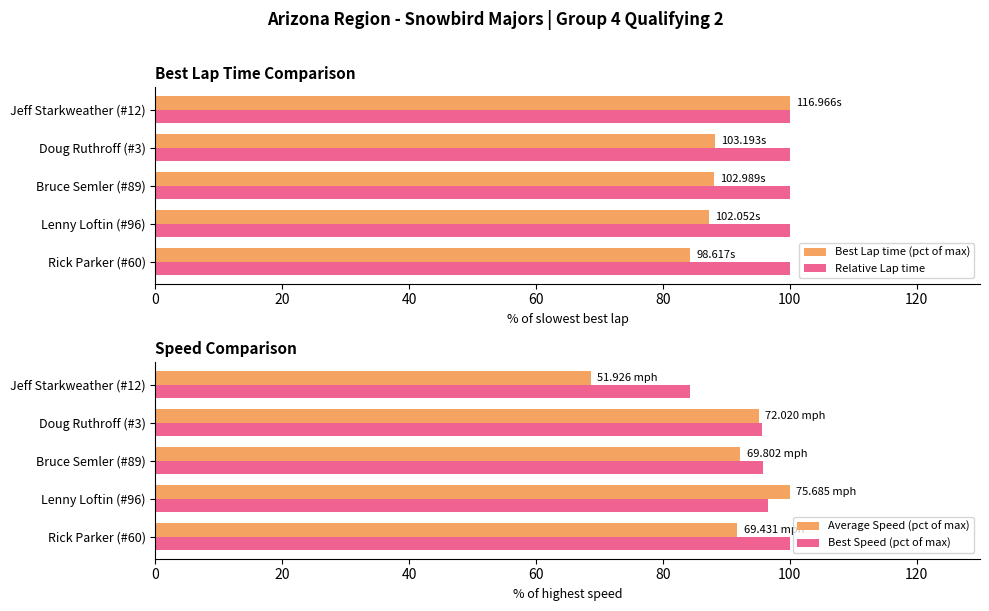

Is the value of Relative Lap time at Jeff Starkweather (#12) greater than the value of Best Lap time (pct of max) at Rick Parker (#60)?

Yes